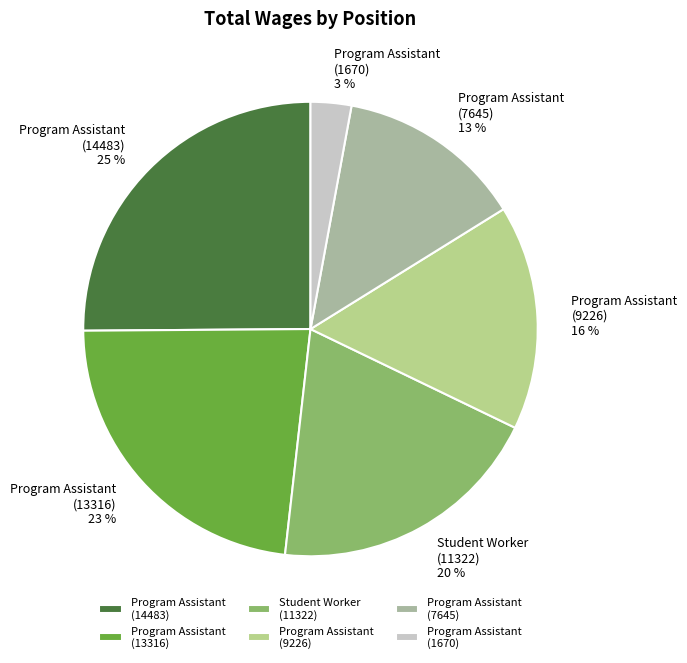

Count the number of slices in the pie.

6